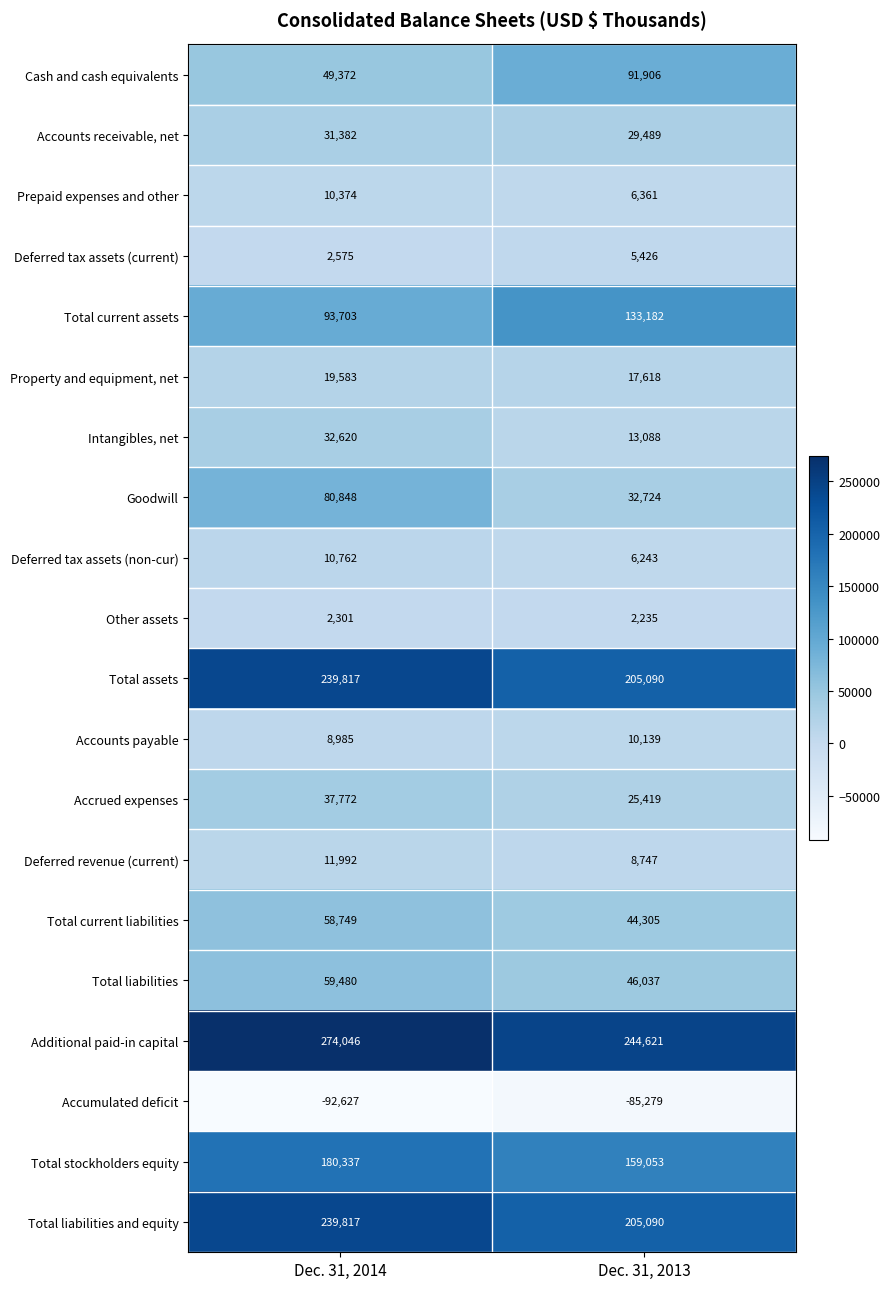

List the labels in order of Goodwill value, smallest first.

Dec. 31, 2013, Dec. 31, 2014